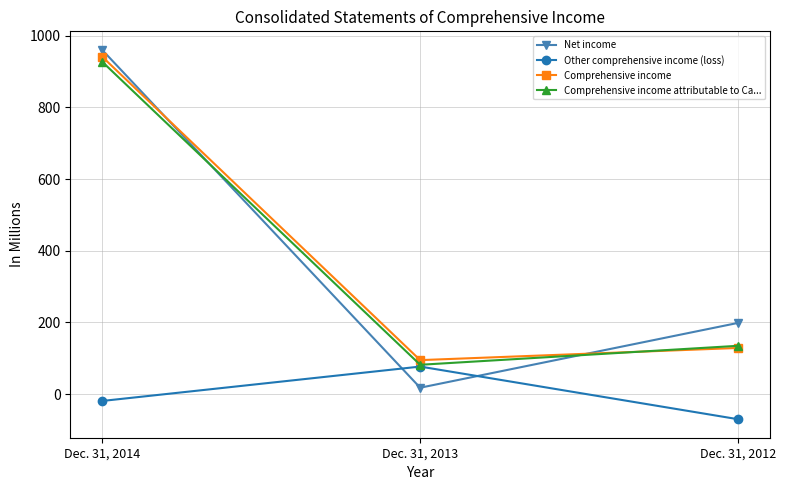

At how many categories does at least one series exceed 931?

1